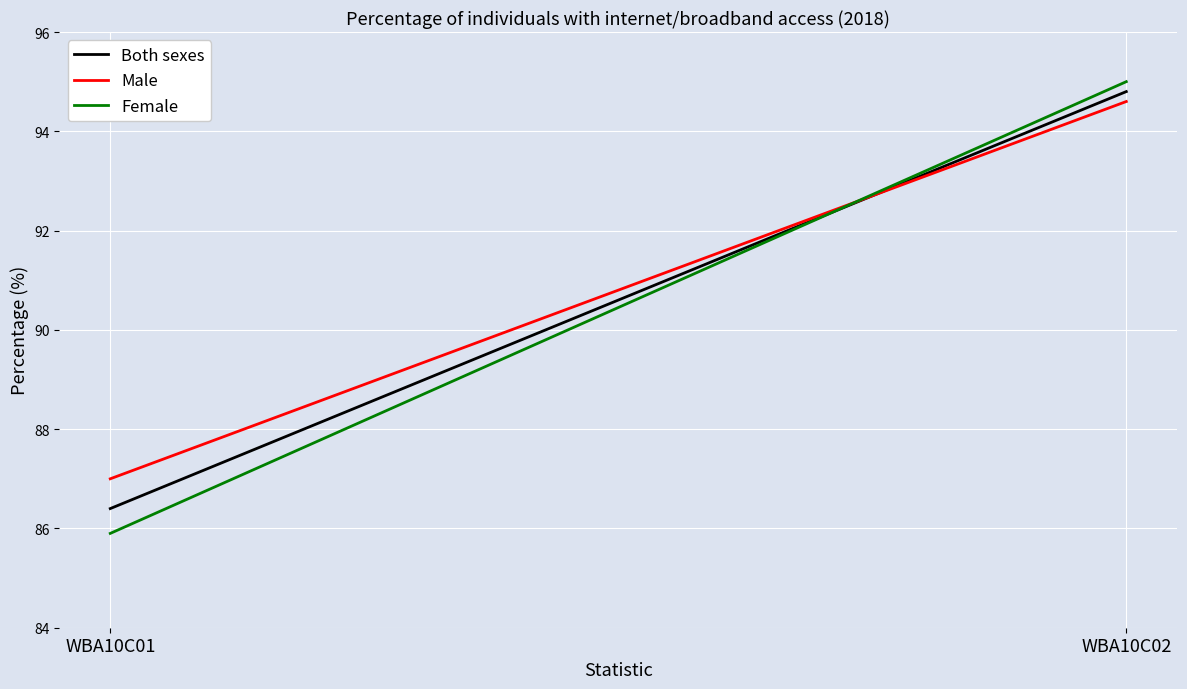

What is the approximate value of Female at WBA10C01?

85.9